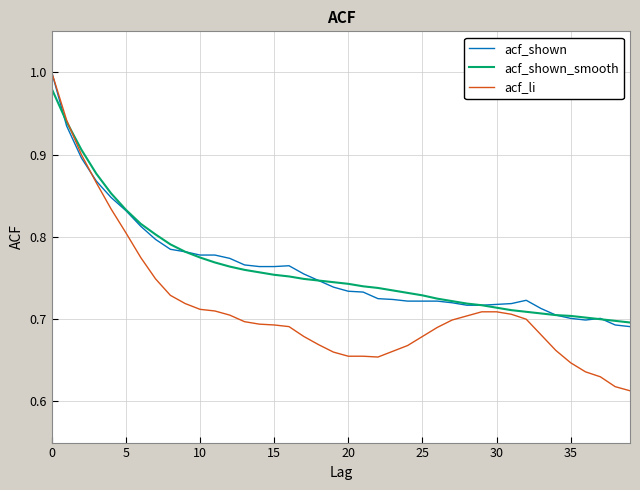

How many lines are shown in the chart?

3